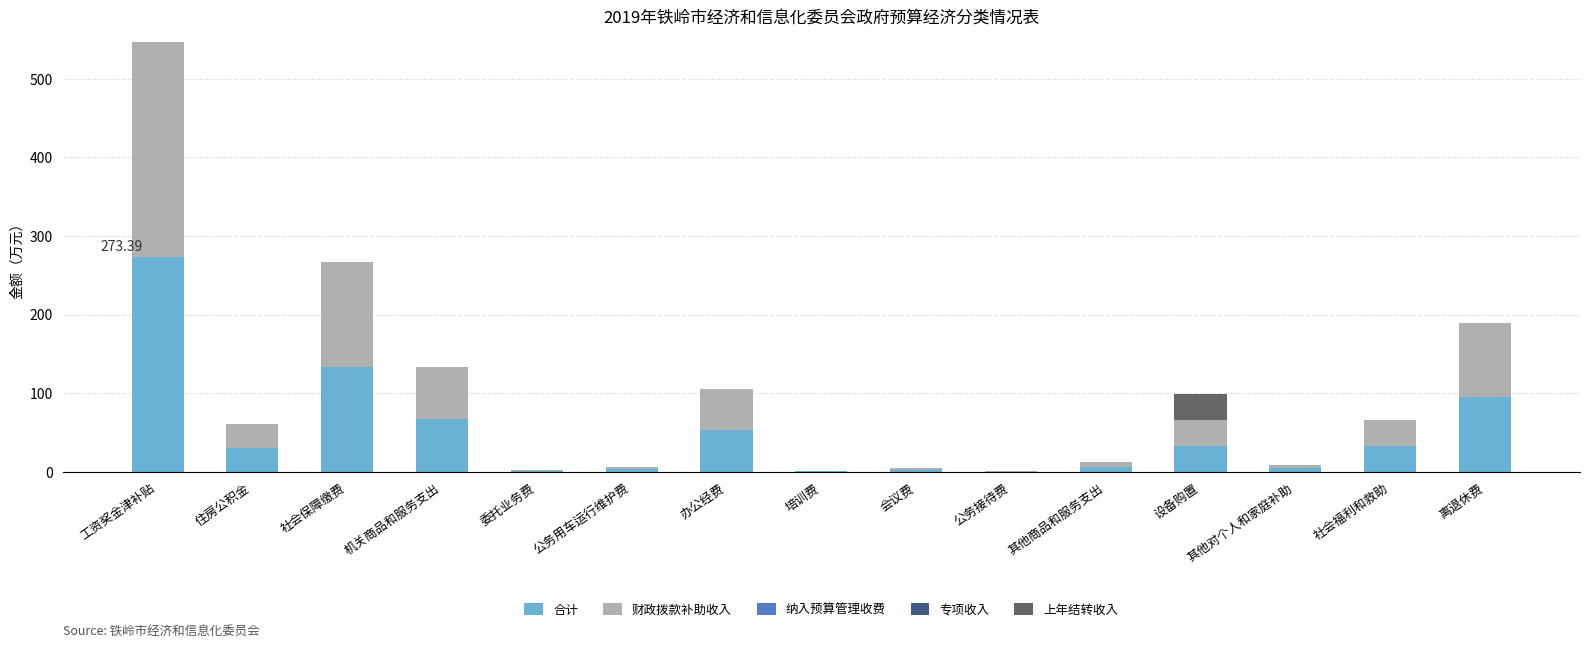

What is the sum of all 合计 values?

734.7